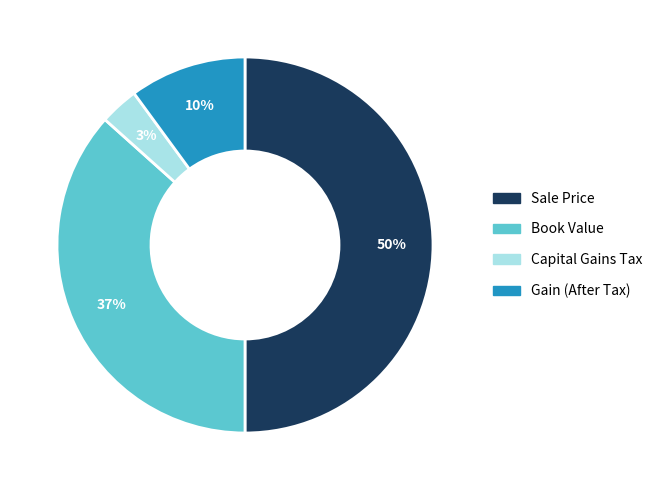

Approximately how many times larger is the value at Sale Price compared to Book Value?

1.4